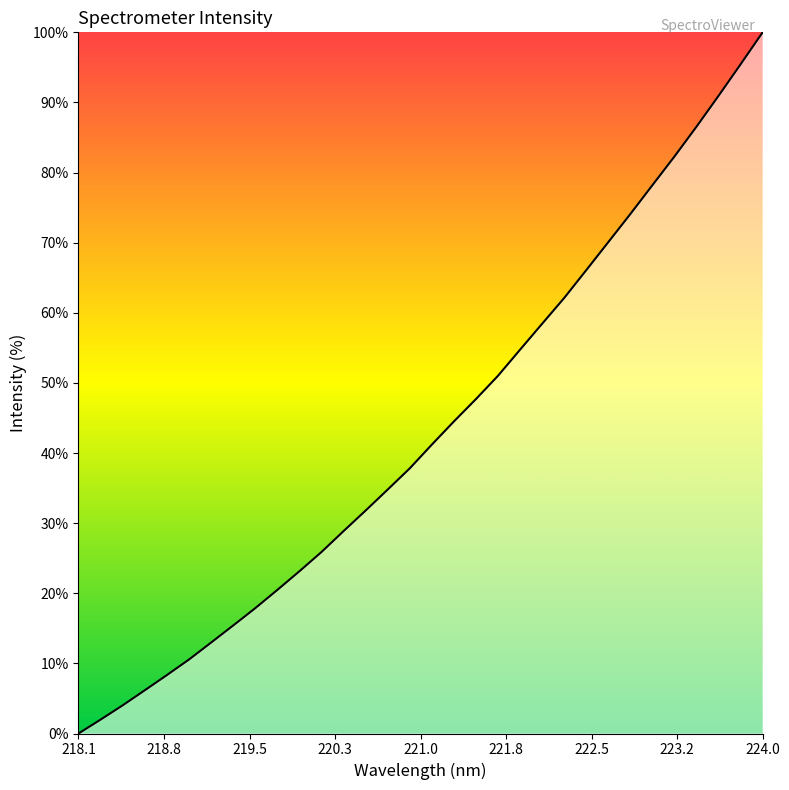

What is the difference between the maximum and minimum values?

100.0